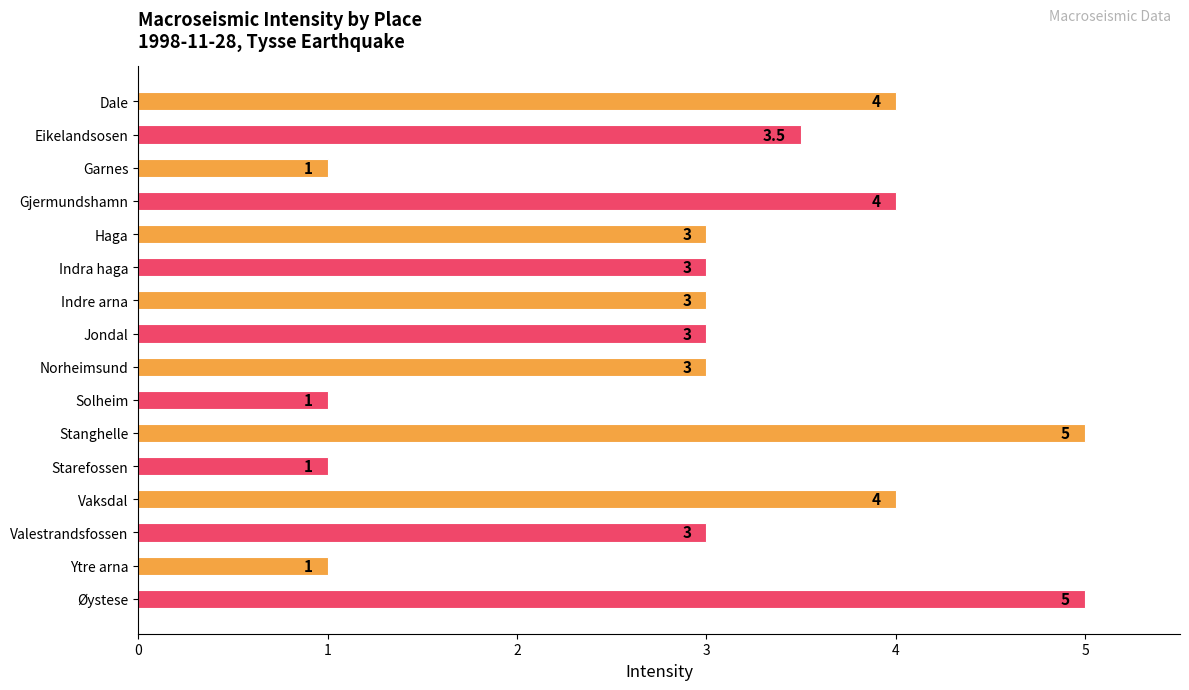

Between Solheim and Vaksdal, which is larger?

Vaksdal